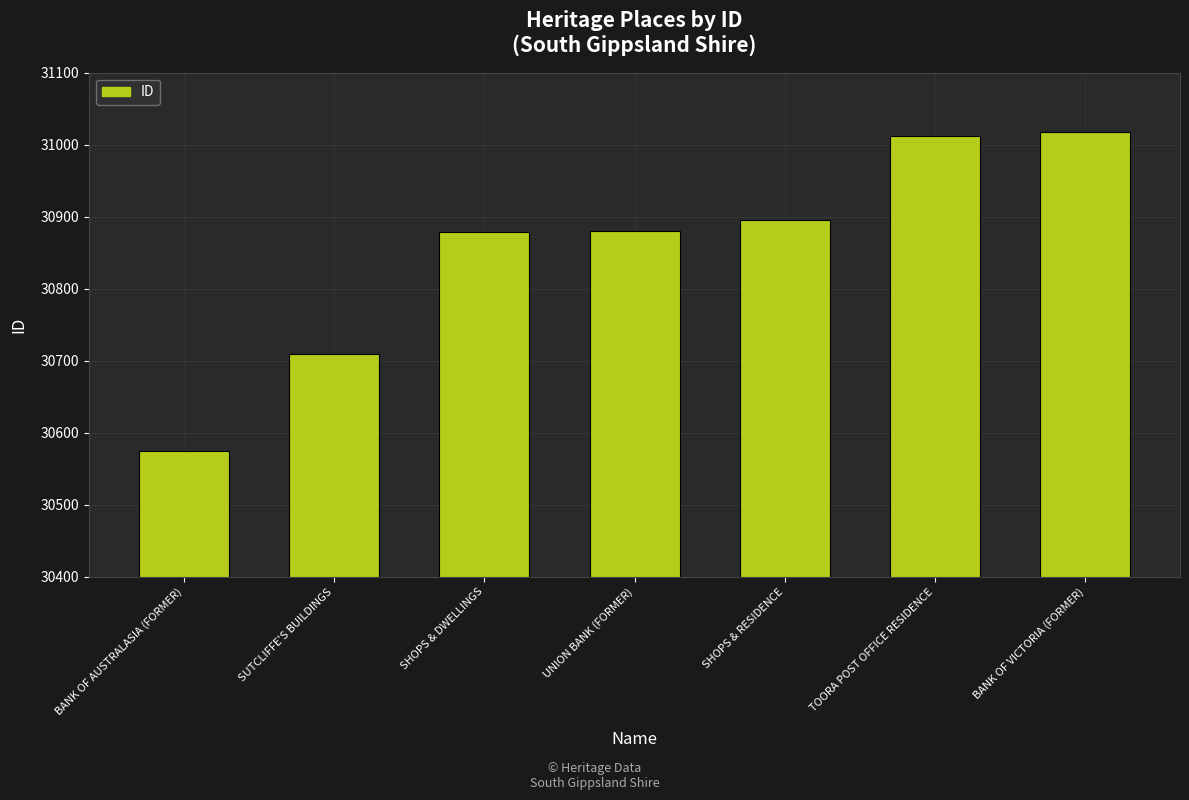

What is the sum of all values?

215969